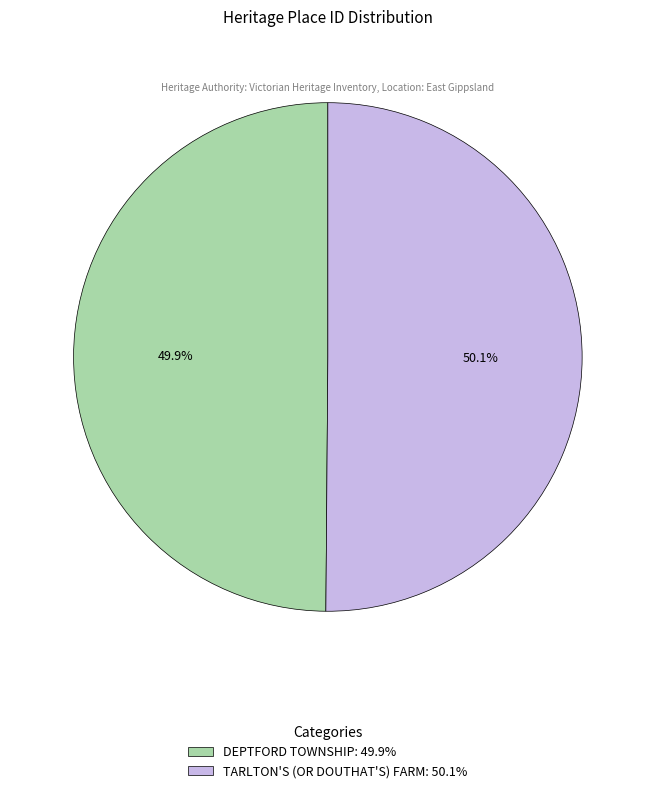

What portion of the pie excludes DEPTFORD TOWNSHIP?

50.1%